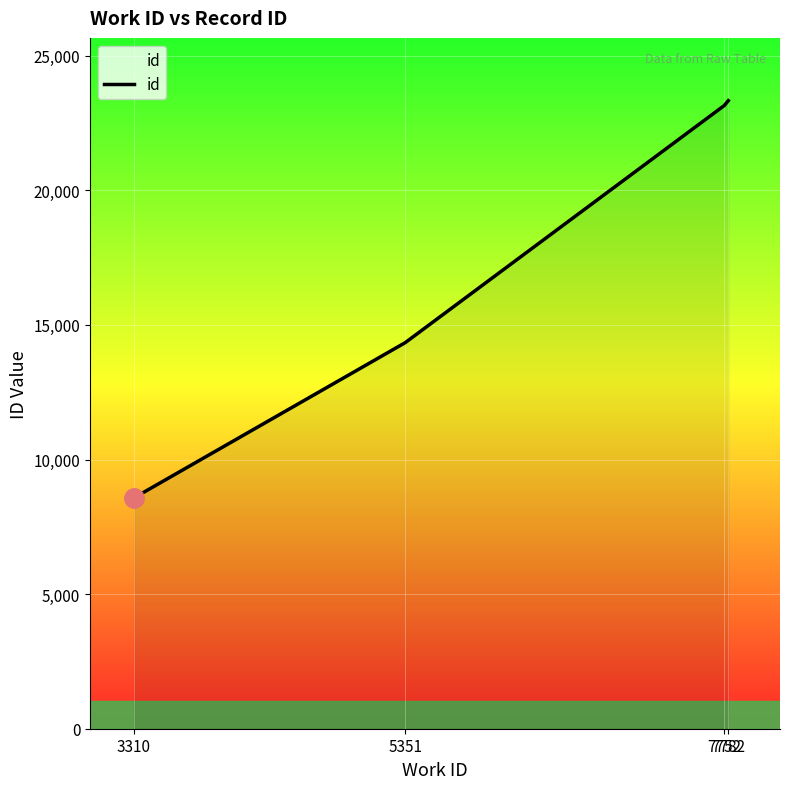

True or false: the data shows 14341 at 5351.

True